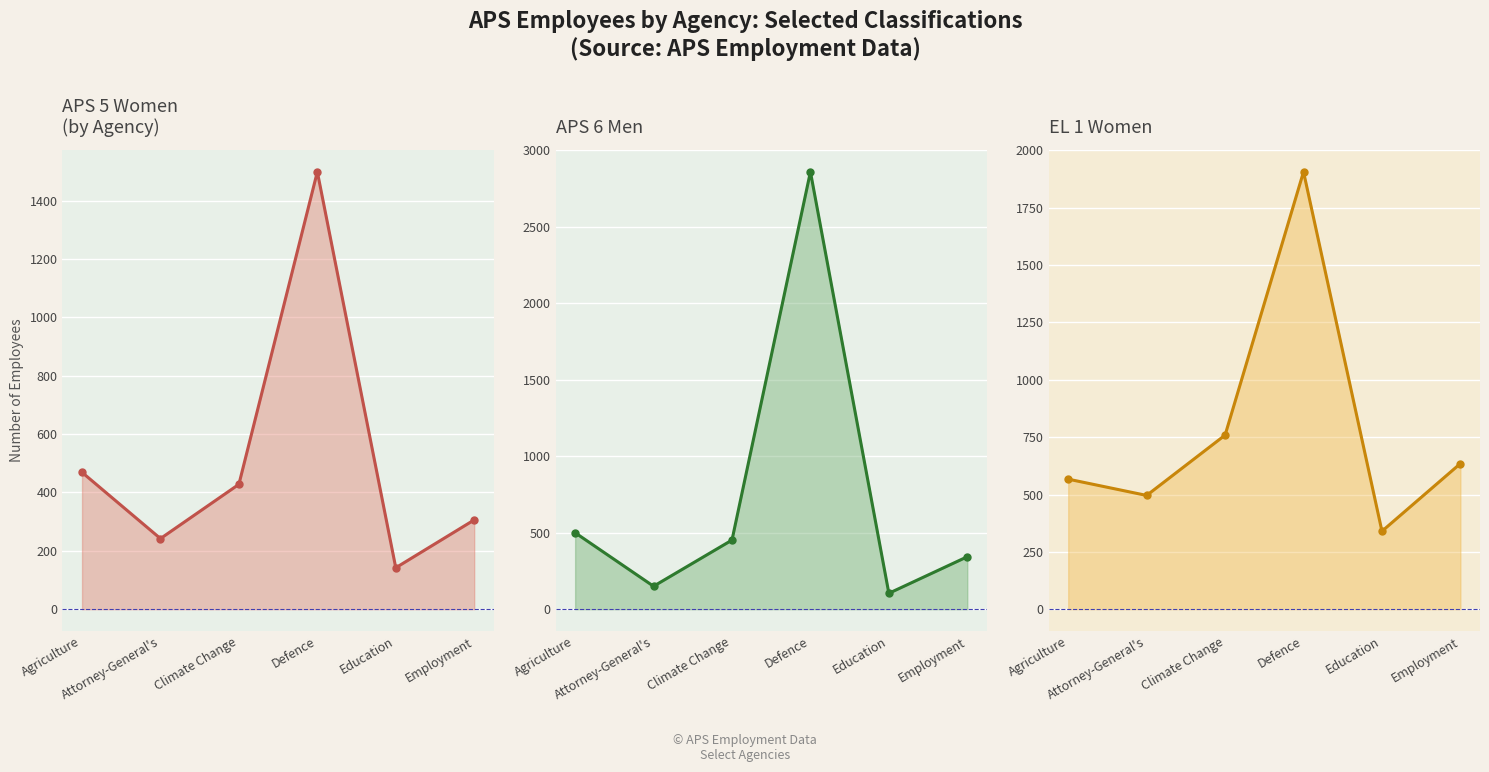

What is the lowest value of the APS 6 Men line series?

104